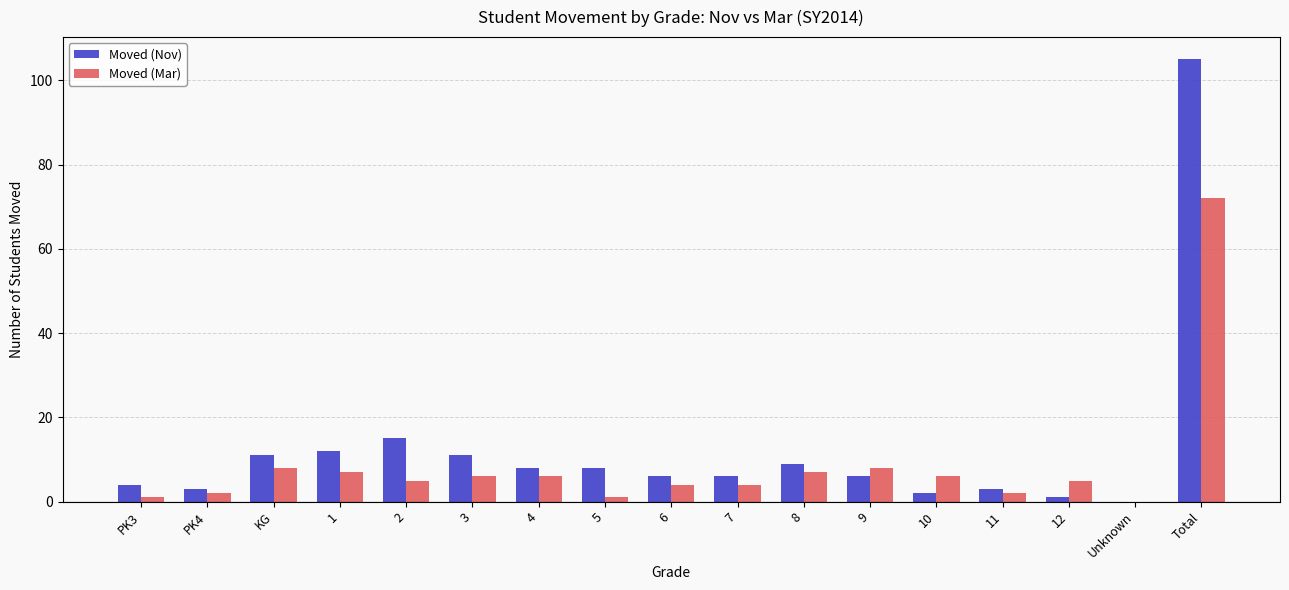

Count the number of categories in the chart.

17